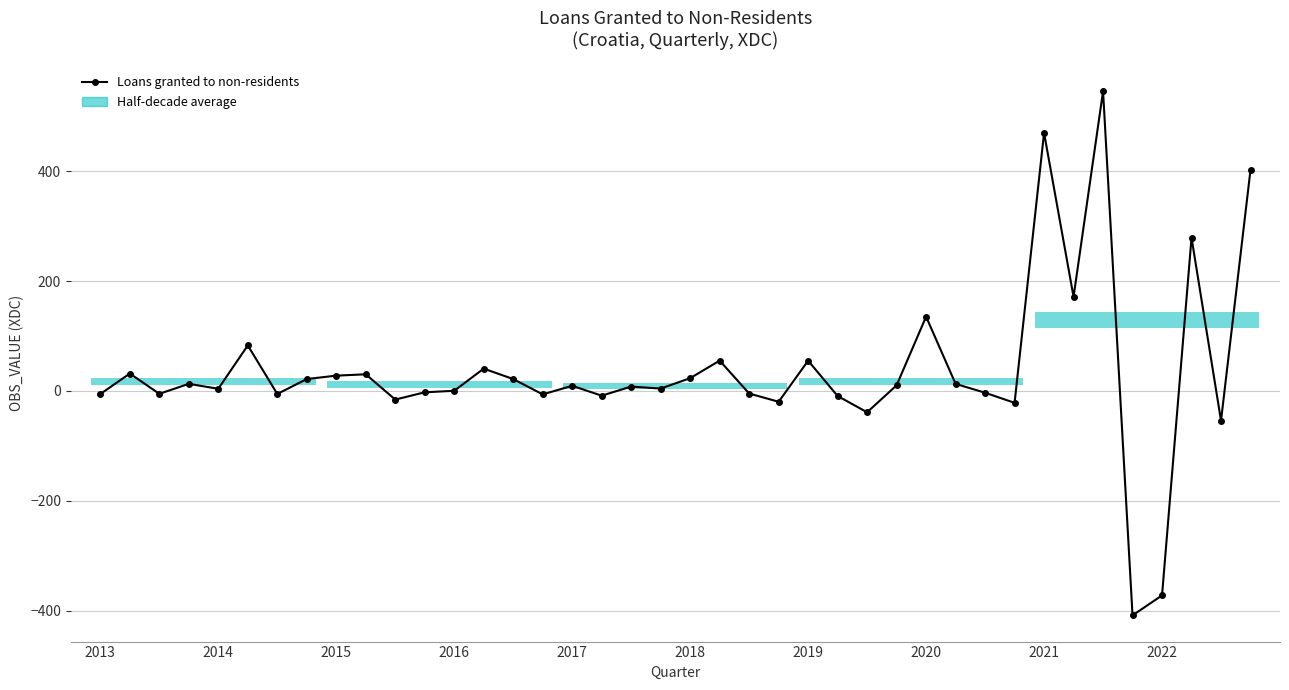

True or false: the data shows 146.5 at 2018.

False